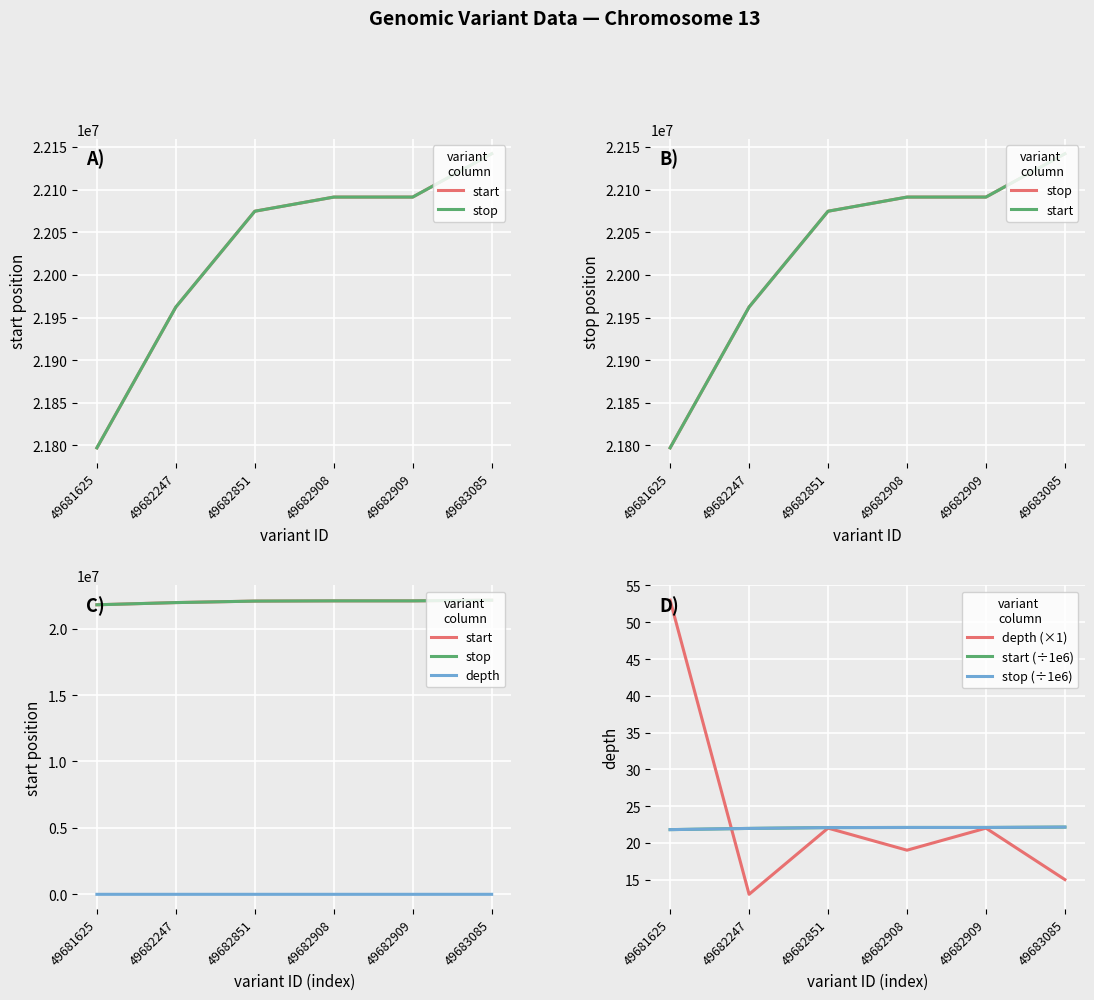

The value of stop at 49681625 is 10865383.8. True or false?

False